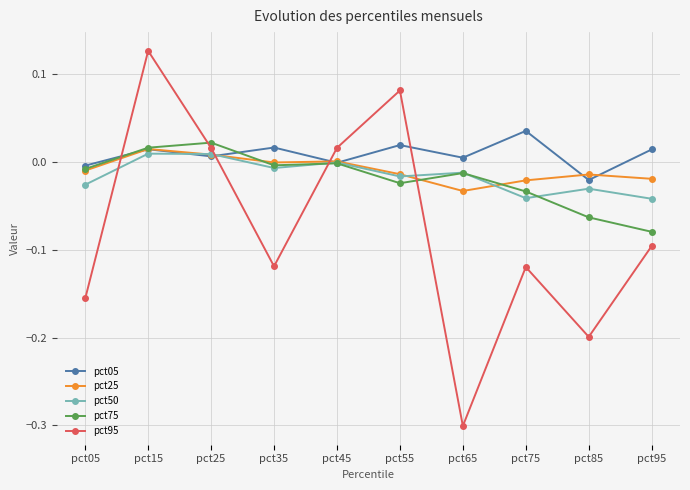

After their last crossing, which series has the higher values: pct50 or pct25?

pct25